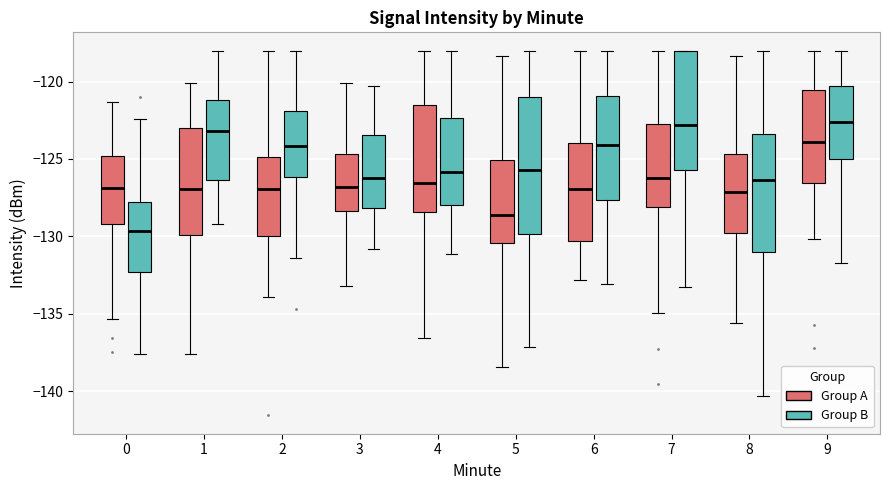

Where is the upper edge of the box for 4 (Group A) on the y-axis? The values are not printed on the chart, so give them approximately, as read against the axis.

-121.5